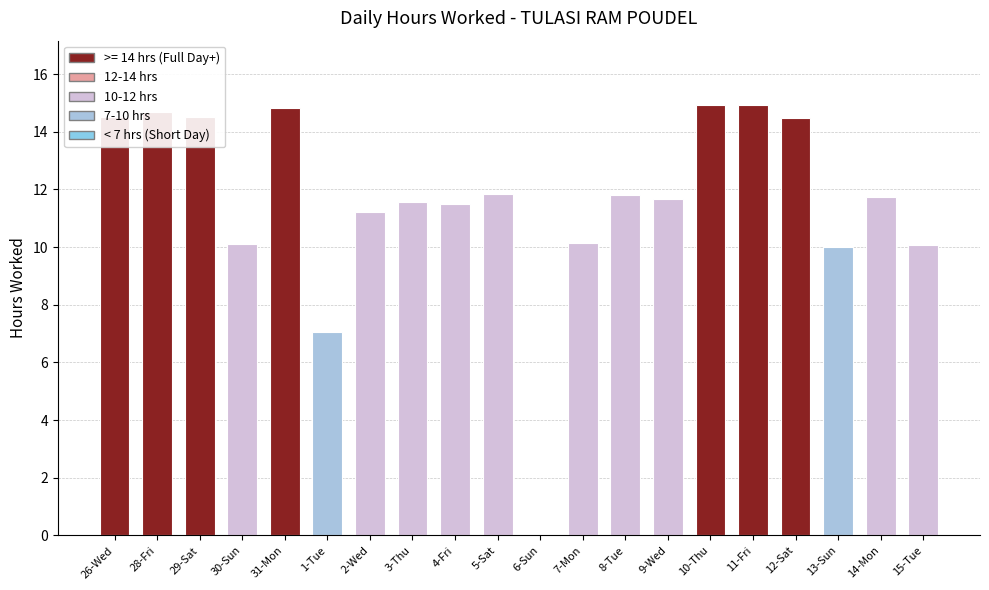

The value at 2-Wed is 7.5. True or false?

False